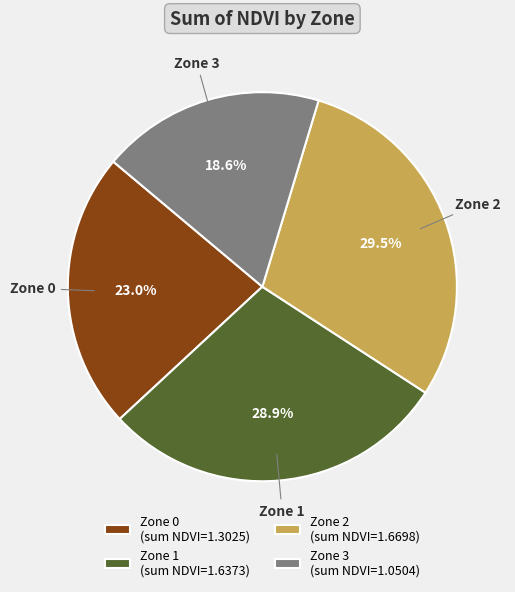

How many slices are in this pie chart?

4